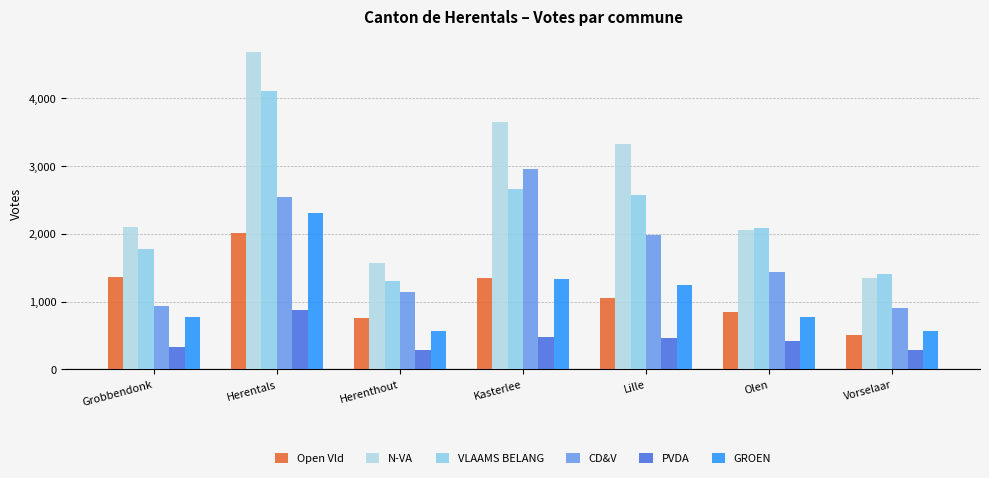

Which series has the widest spread of values?

N-VA